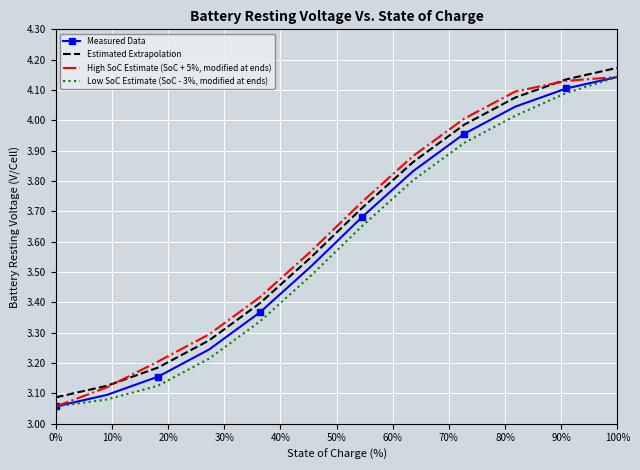

True or false: Estimated Extrapolation and Measured Data intersect in this chart.

False